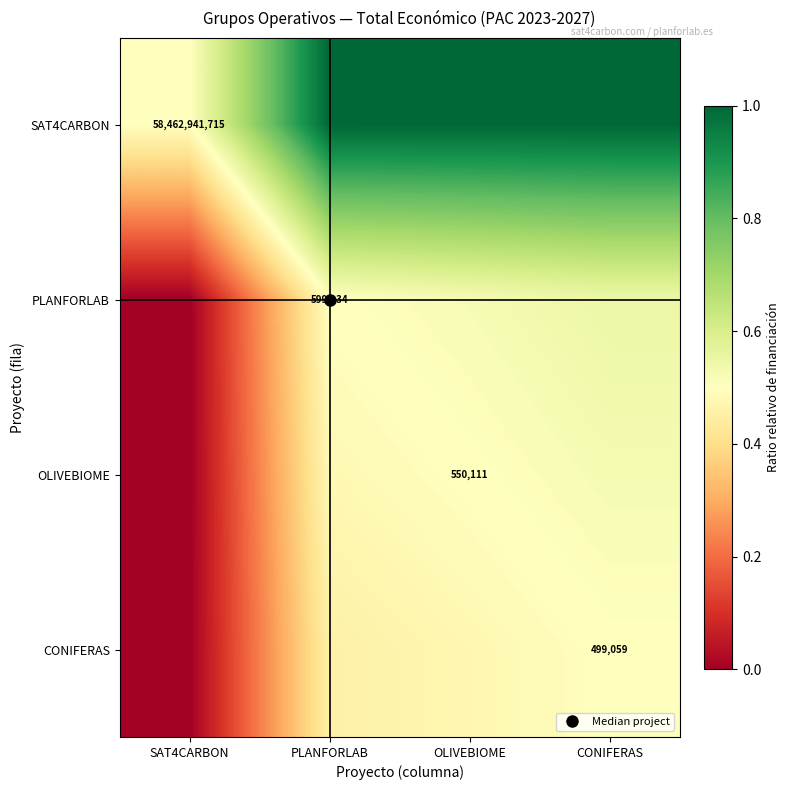

List the series in order of their peak value, lowest first.

CONIFERAS, OLIVEBIOME, PLANFORLAB, SAT4CARBON